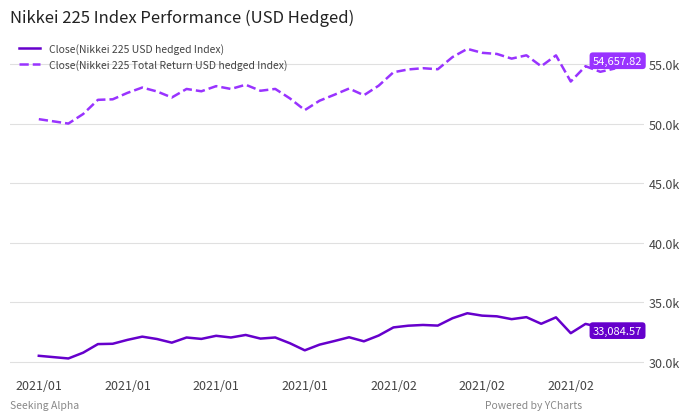

True or false: Close(Nikkei 225 USD hedged Index) has more than 1 interior local peaks.

True